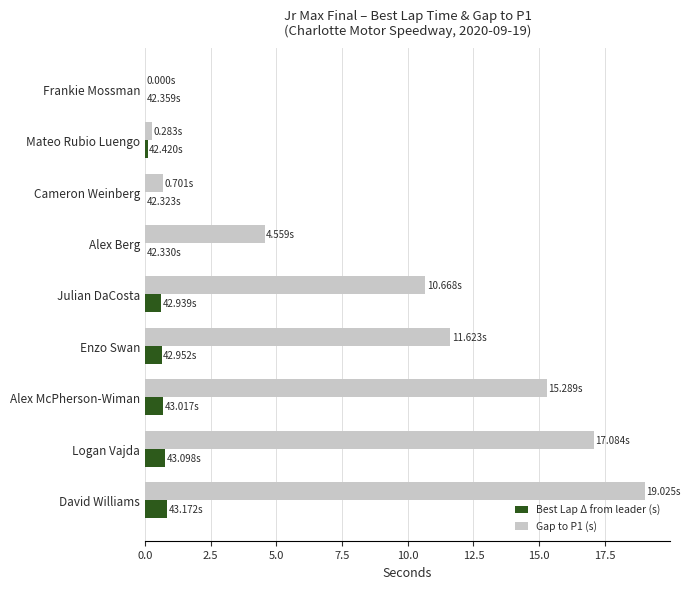

Which category has the highest value in the Gap to P1 (s) series?

David Williams